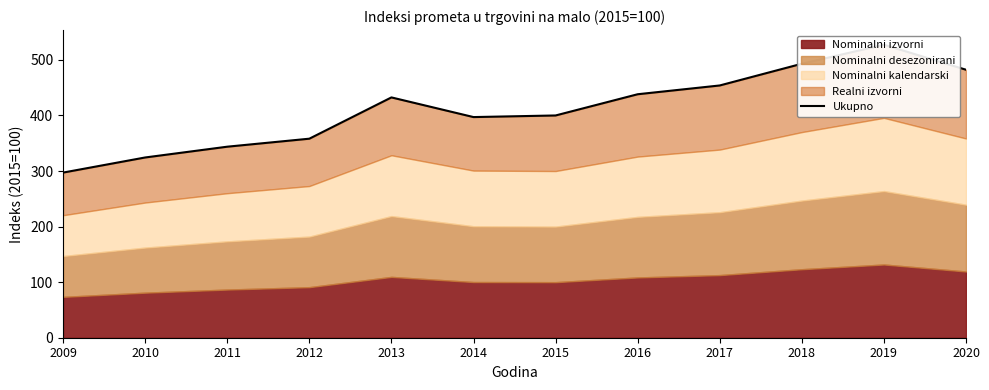

At which label is the value closest to 412?

2015